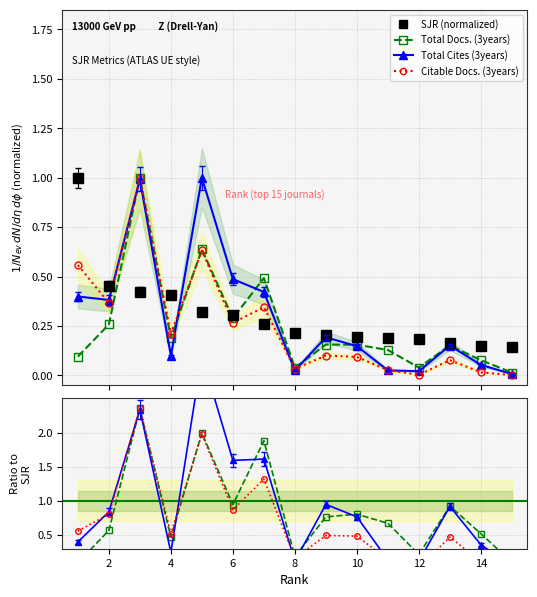

How many lines are shown in the chart?

4